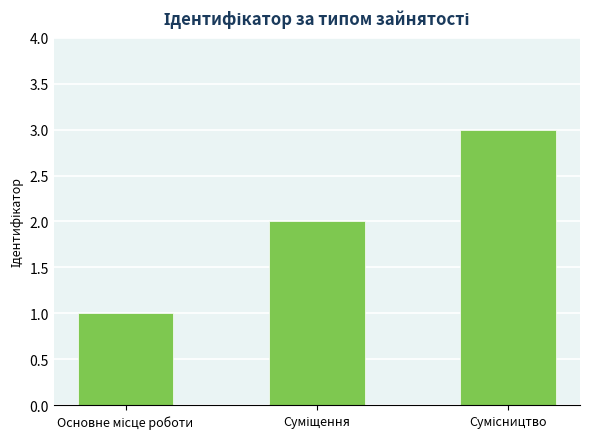

Does the chart contain stacked bars?

No